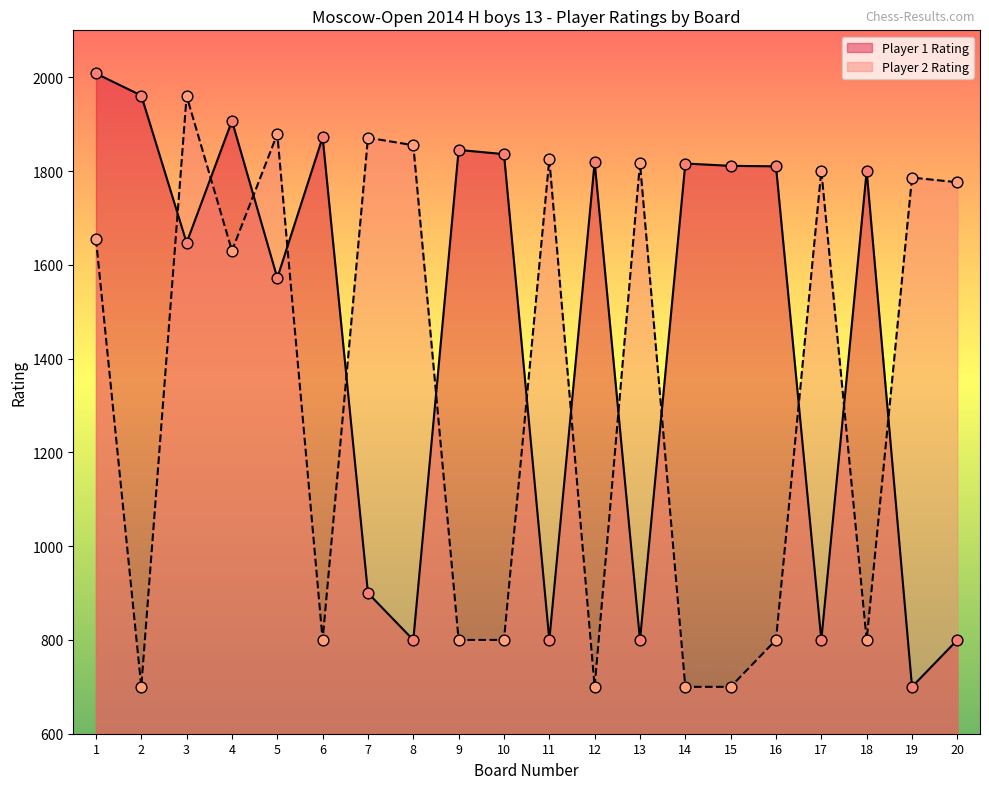

At which category is the sum across all series the highest?

1